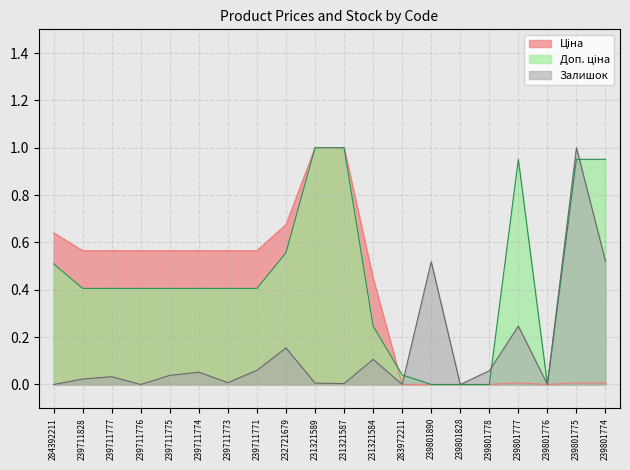

Which series has the largest total across all categories?

Доп. ціна